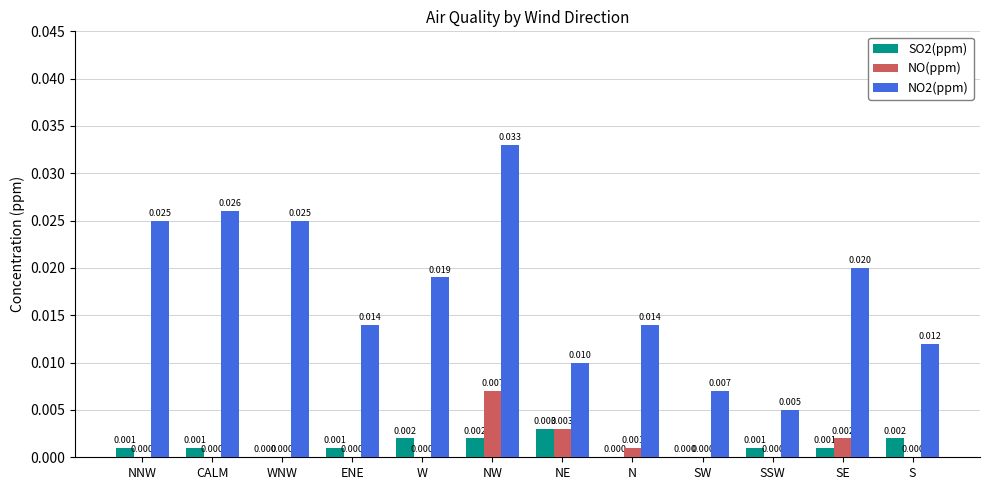

Is the value of NO2(ppm) at NW greater than the value of SO2(ppm) at SSW?

Yes